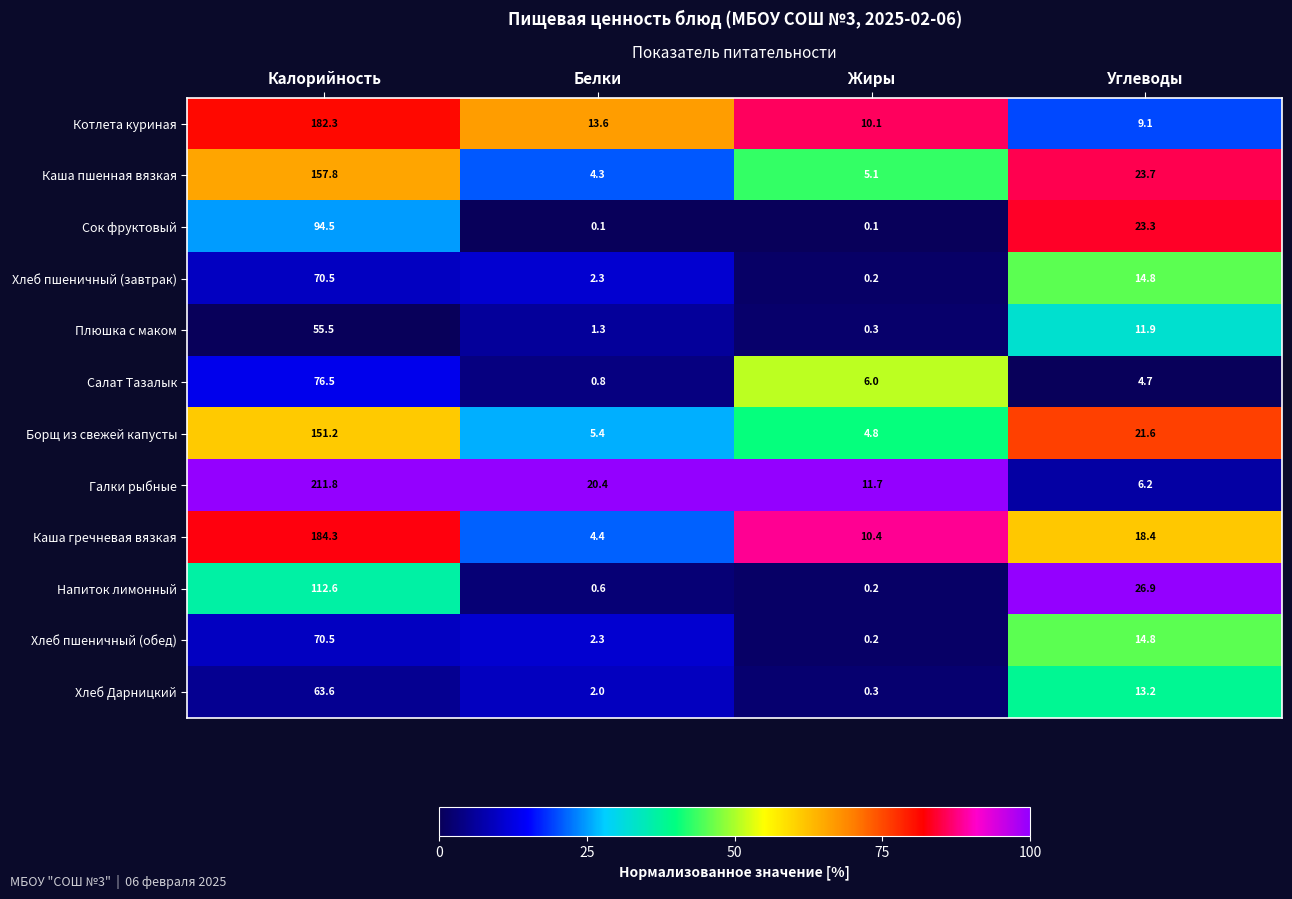

At which category is the sum across all series the highest?

Калорийность